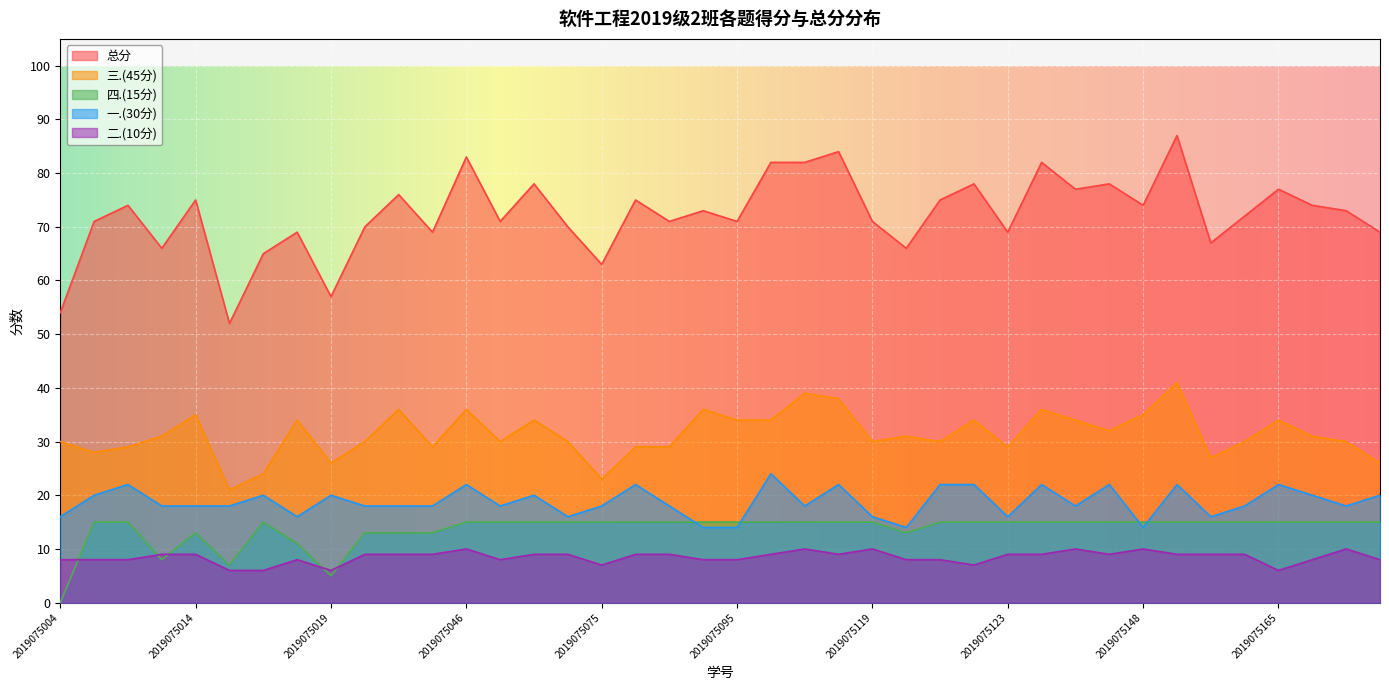

Count the 二.(10分) values in the range 8 to 9.

28